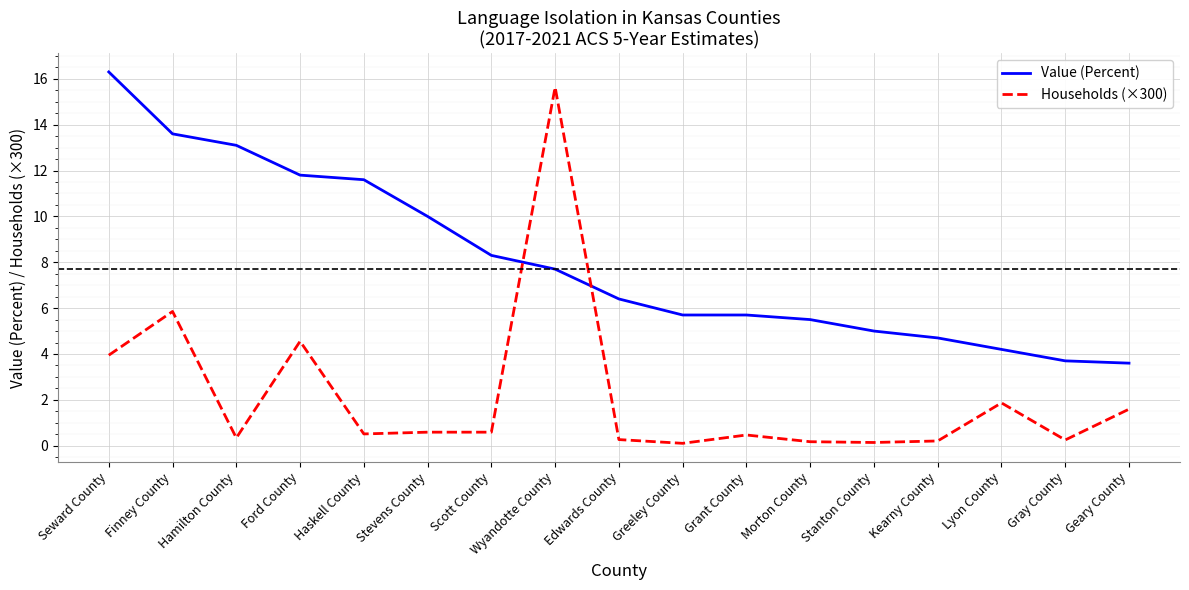

True or false: Households (×300) and Value (Percent) cross at least once.

True